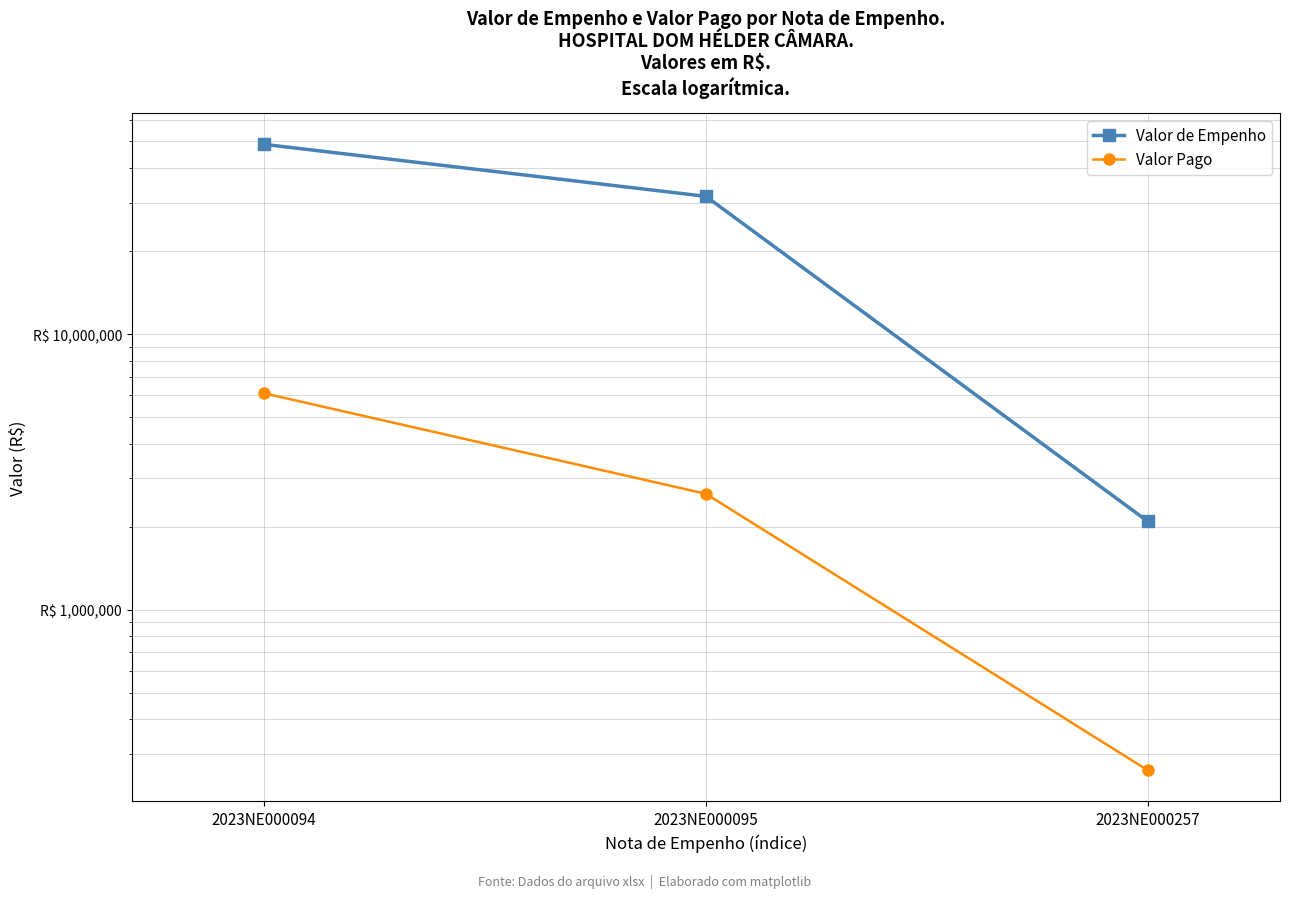

Which series changed the most between 2023NE000094 and 2023NE000257?

Valor de Empenho